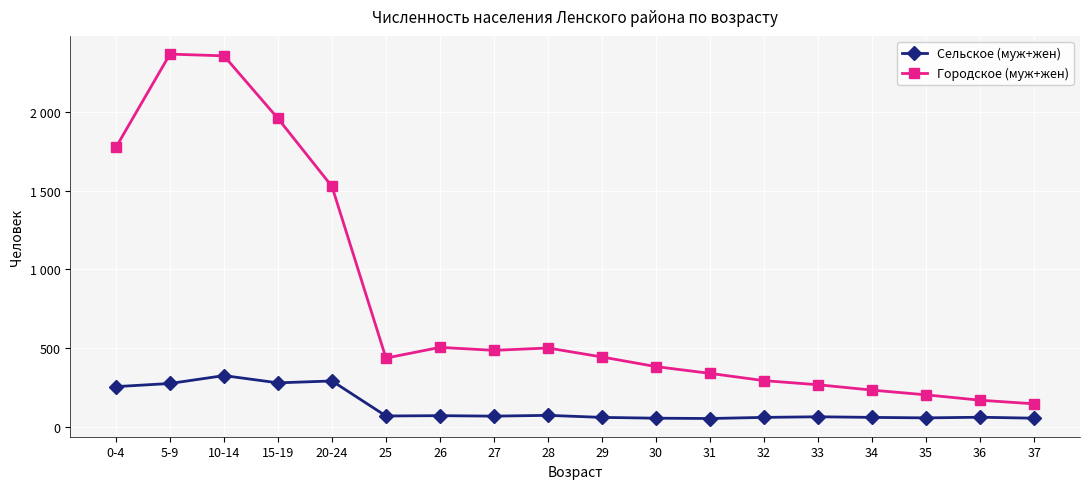

At 25, list the series in order from largest to smallest.

Городское (муж+жен), Сельское (муж+жен)